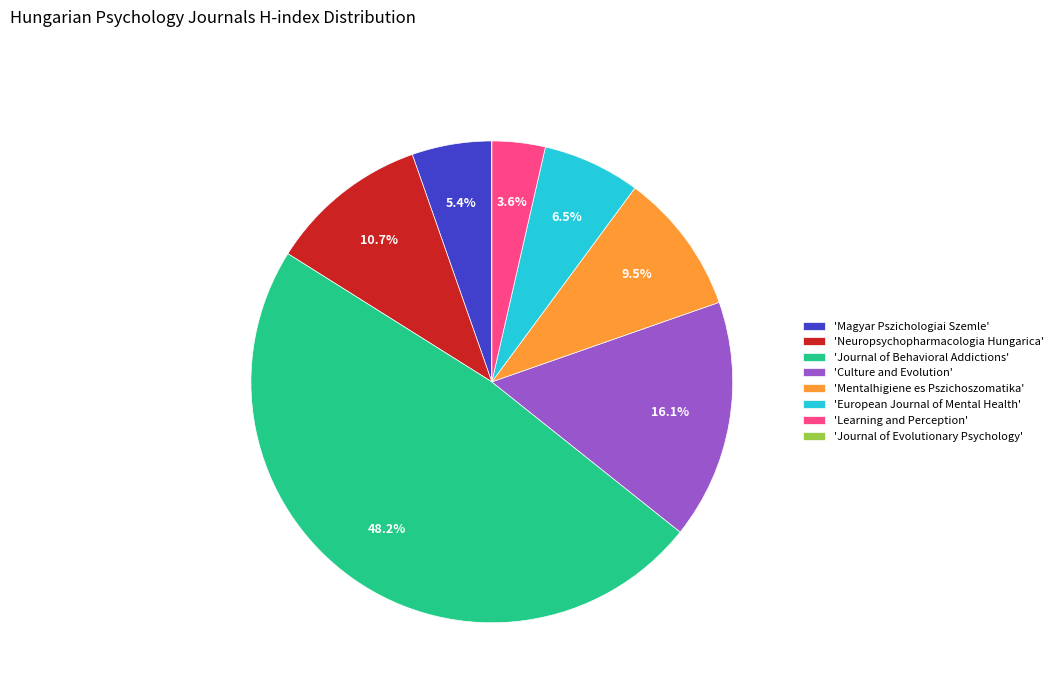

What is the largest slice in the pie chart?

'Journal of Behavioral Addictions'